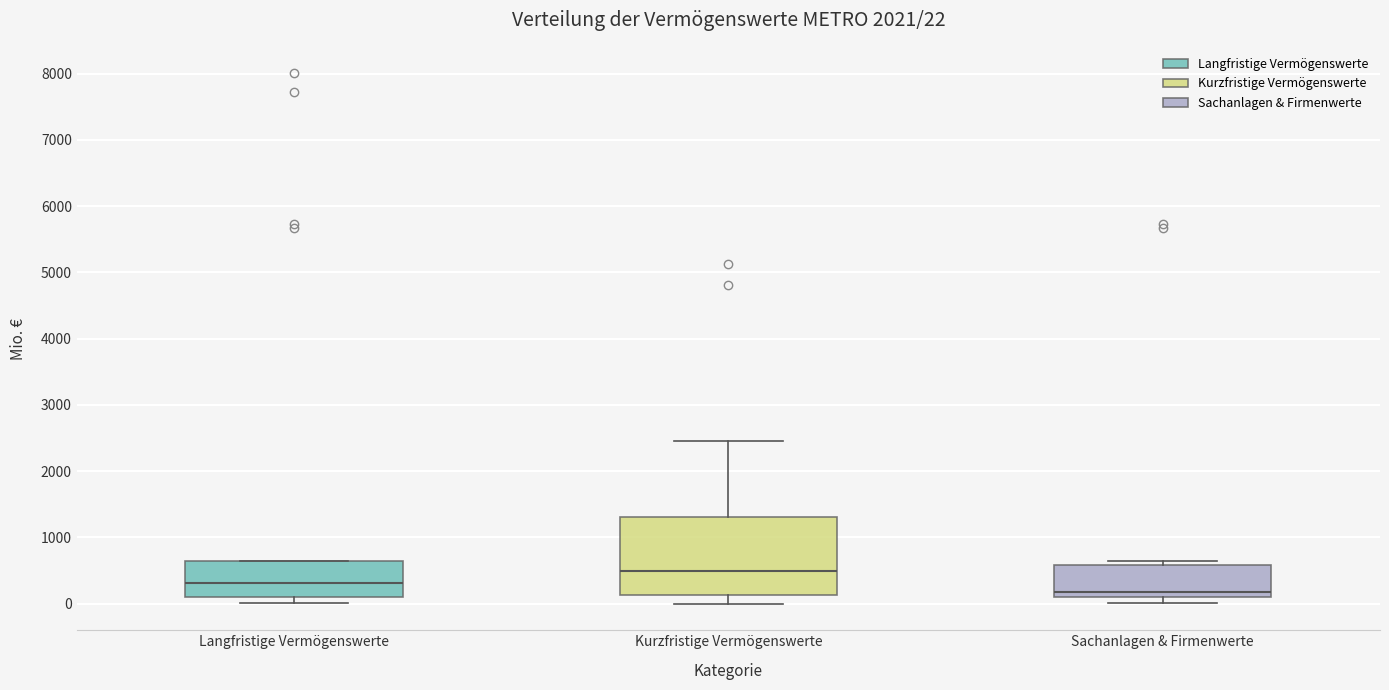

Which box has the highest median line?

Kurzfristige Vermögenswerte